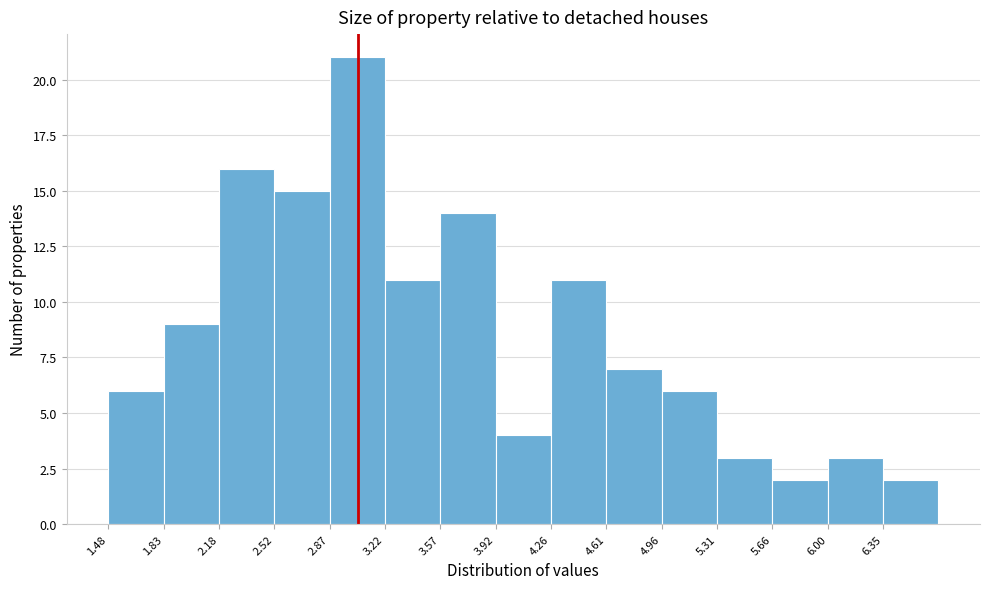

How tall is the bar that spans 4.60 to 4.95 on the x-axis? Neither the bar edges nor the heights are printed on the chart, so give them approximately, as read against the axes.

7